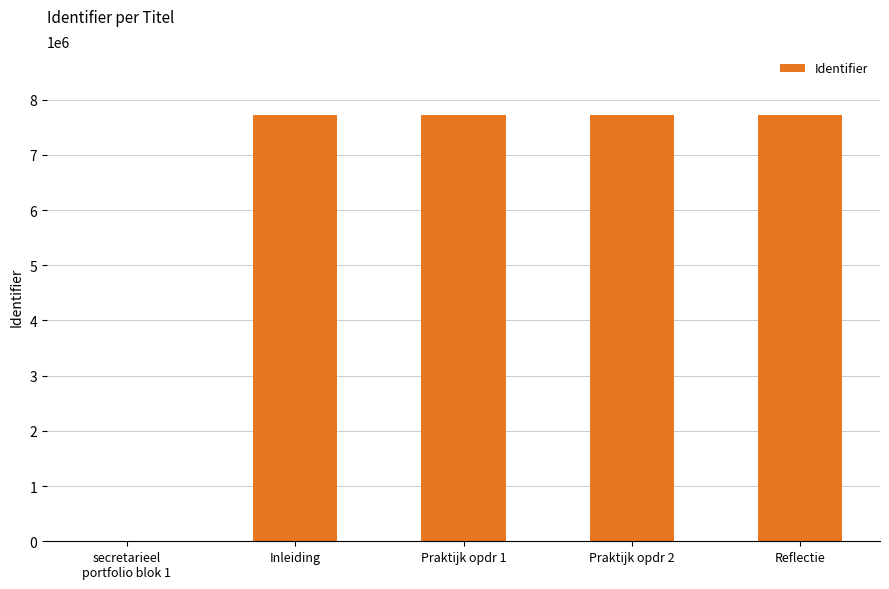

Approximately how many times larger is the value at Praktijk opdr 1 compared to Inleiding?

1.0